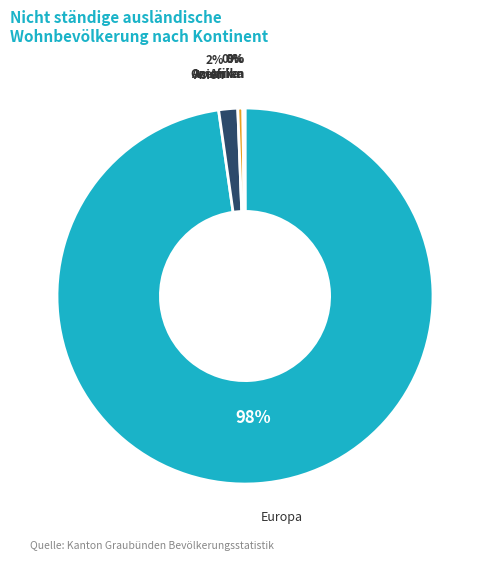

Is there a majority slice in this chart?

Yes